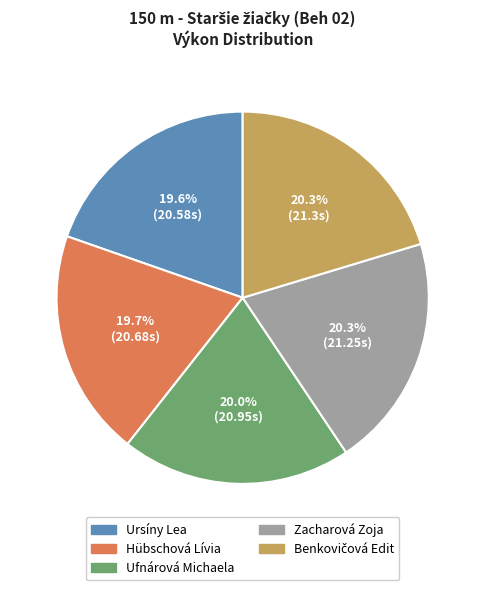

Which has a higher value, Ursíny Lea or Zacharová Zoja?

Zacharová Zoja